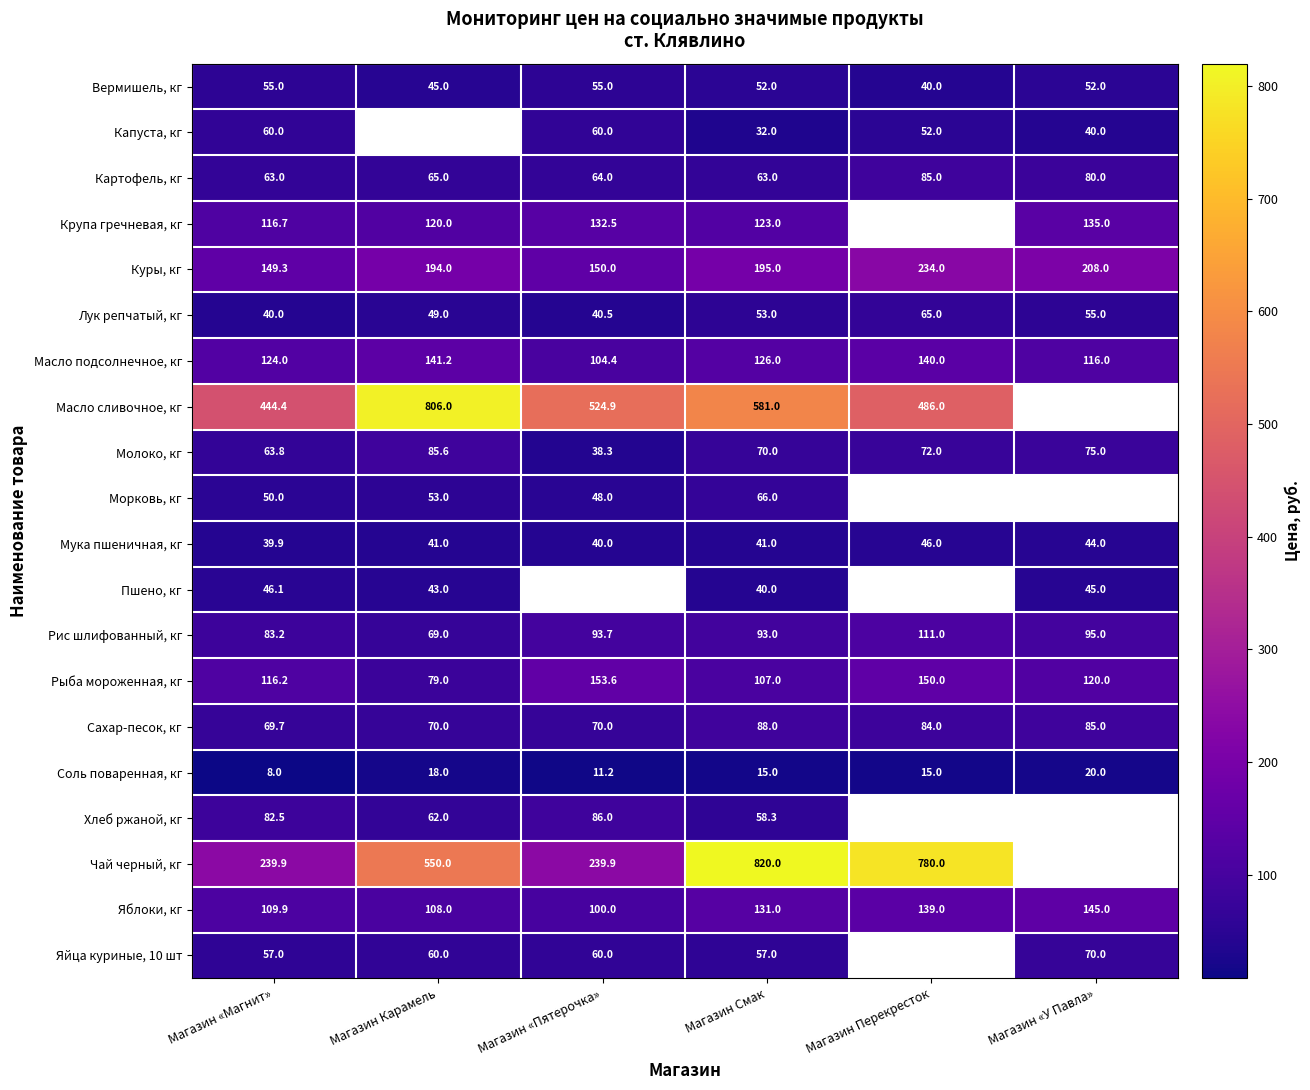

Read the Рыба мороженная, кг value at Магазин Смак.

107.0